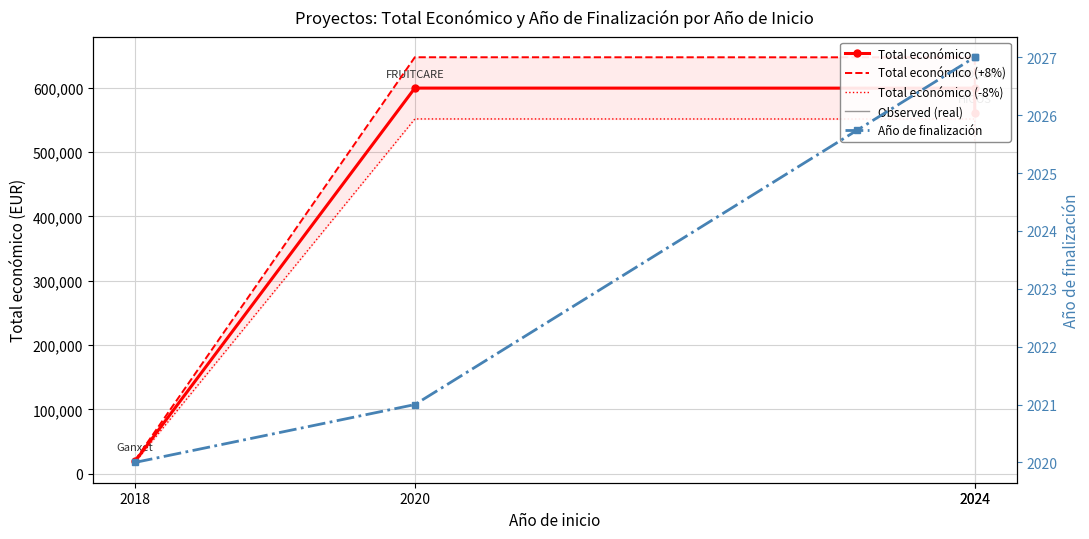

Reading left to right, list all the values displayed in this chart.

Total económico: 2018=18970.0	2020=599636.0	2024=599540.0	2024=560529.0
Total económico (+8%): 2018=20487.6	2020=647606.9	2024=647503.2	2024=605371.3
Total económico (-8%): 2018=17452.4	2020=551665.1	2024=551576.8	2024=515686.7
Observed (real): 2018=18970.0	2020=599636.0	2024=599540.0	2024=560529.0
Año de finalización: 2018=2020.0	2020=2021.0	2024=2027.0	2024=2027.0